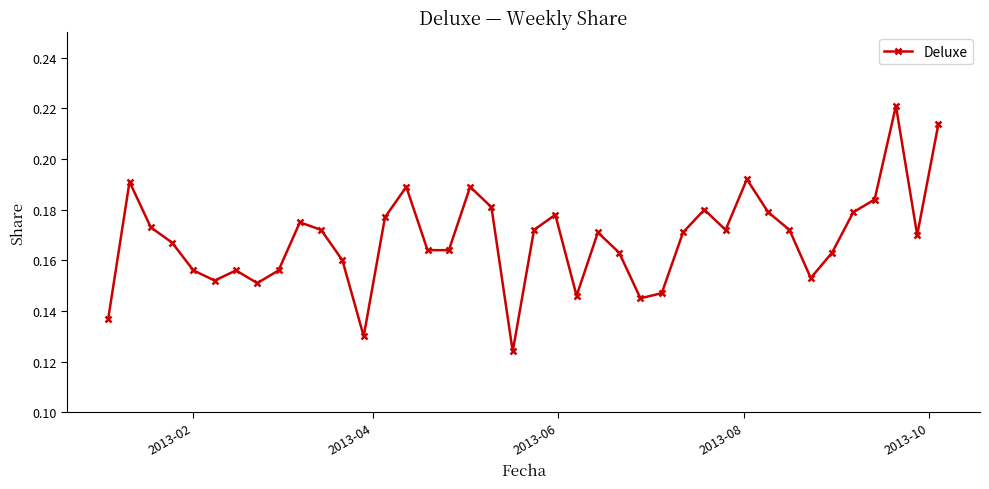

How many values are between 0 and 1?

40